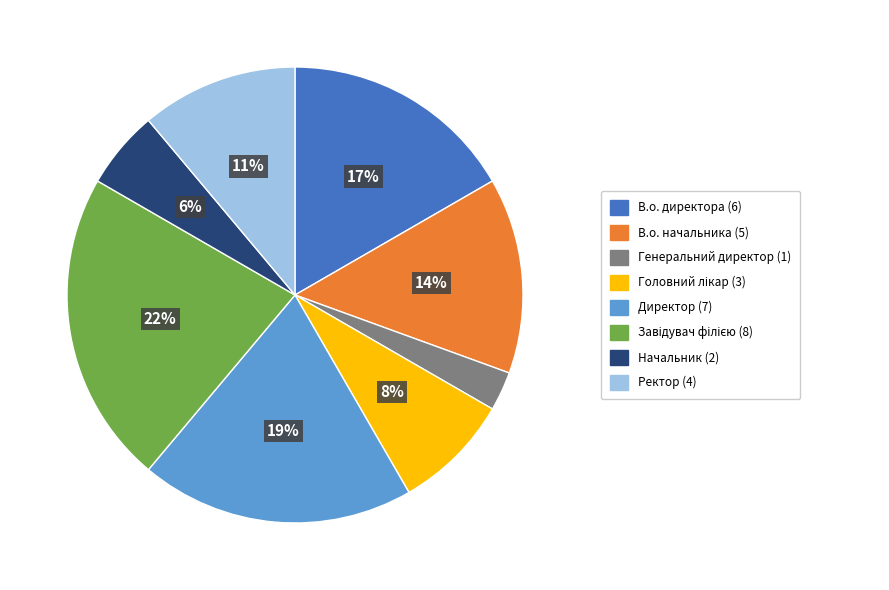

To the nearest percent, what is the average slice percentage?

12%